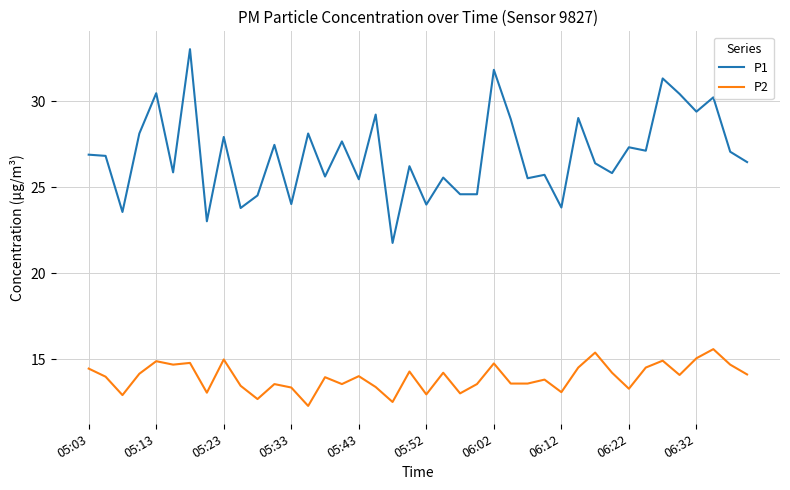

How many series are shown in this chart?

2